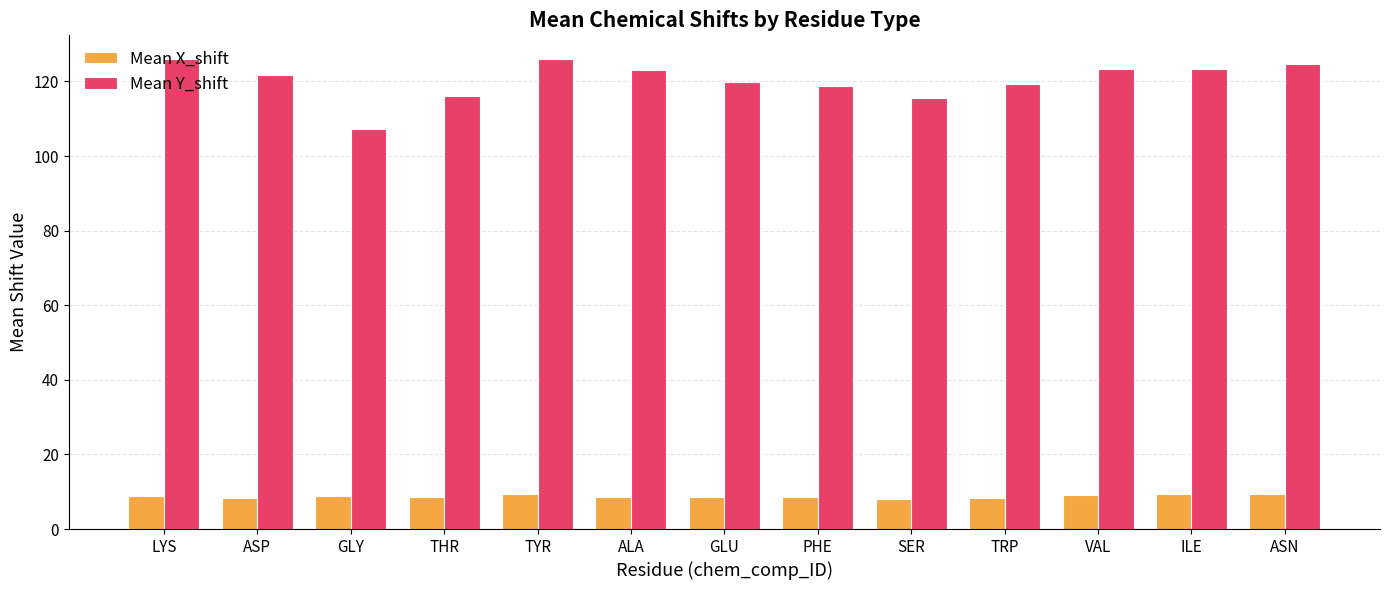

True or false: Mean Y_shift has a value of 115.5 at SER.

True